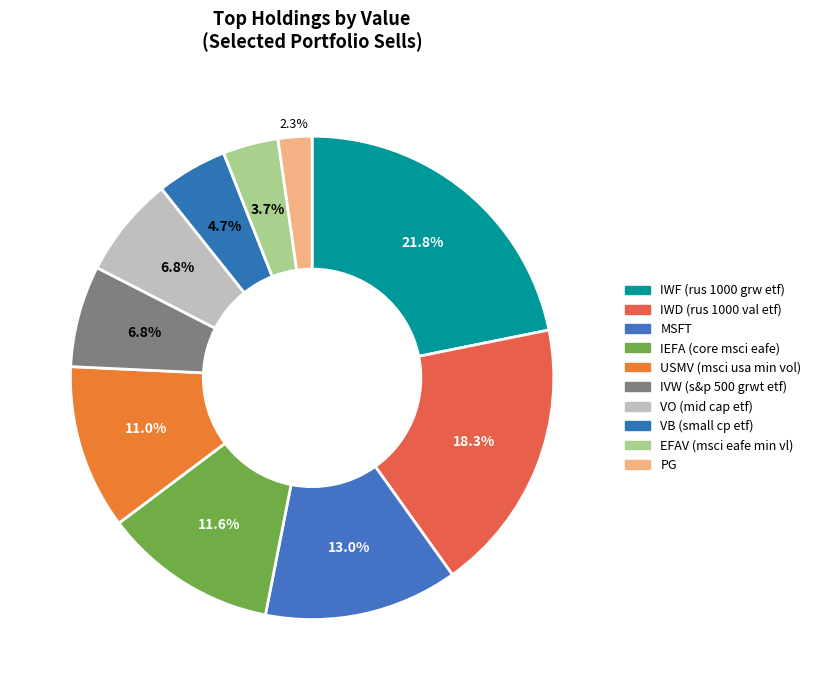

Combined, do VO (mid cap etf) and IEFA (core msci eafe) account for over 50%?

No